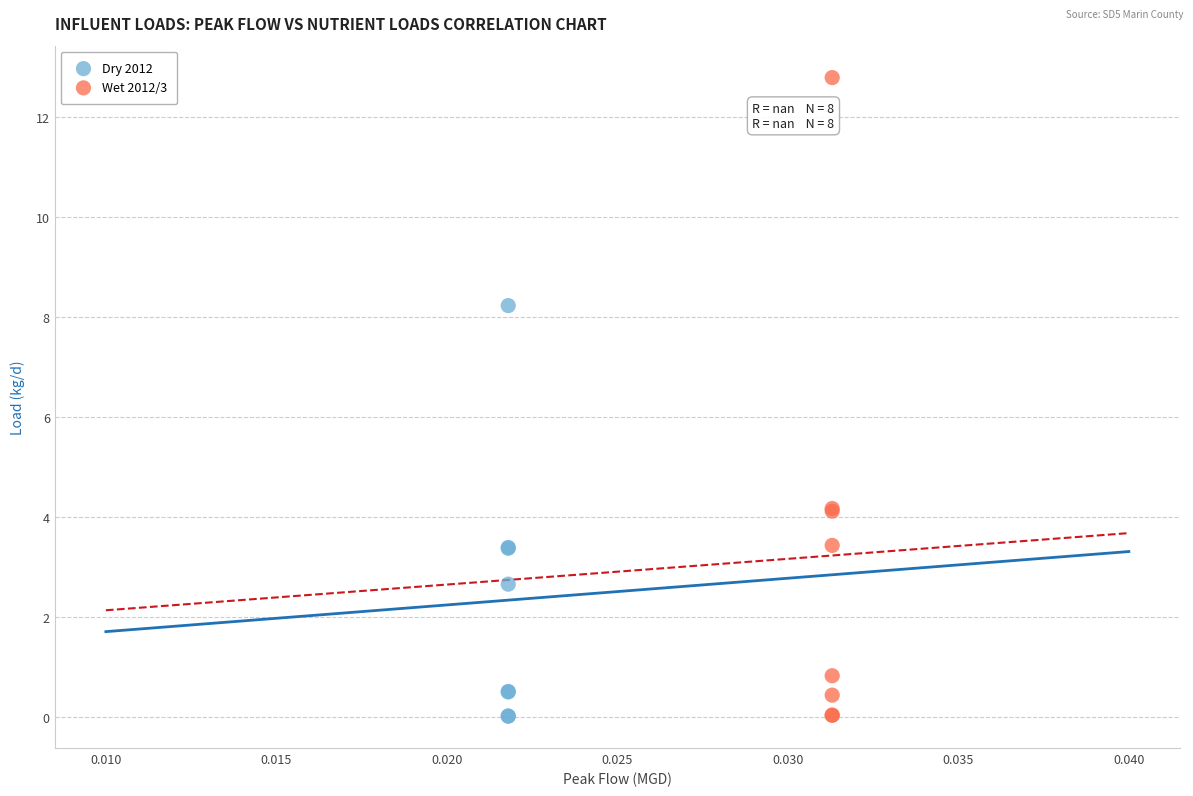

Which series contains the highest Y value?

Wet 2012/3